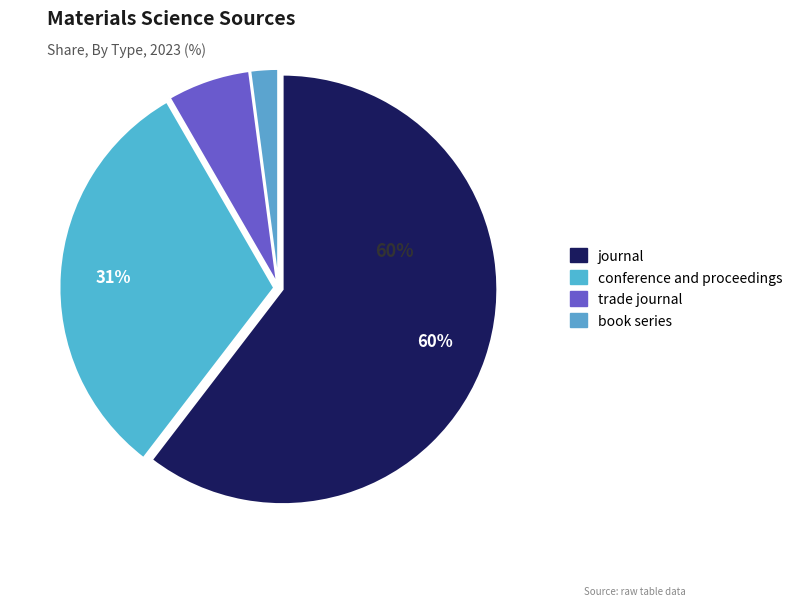

Count the number of slices in the pie.

4